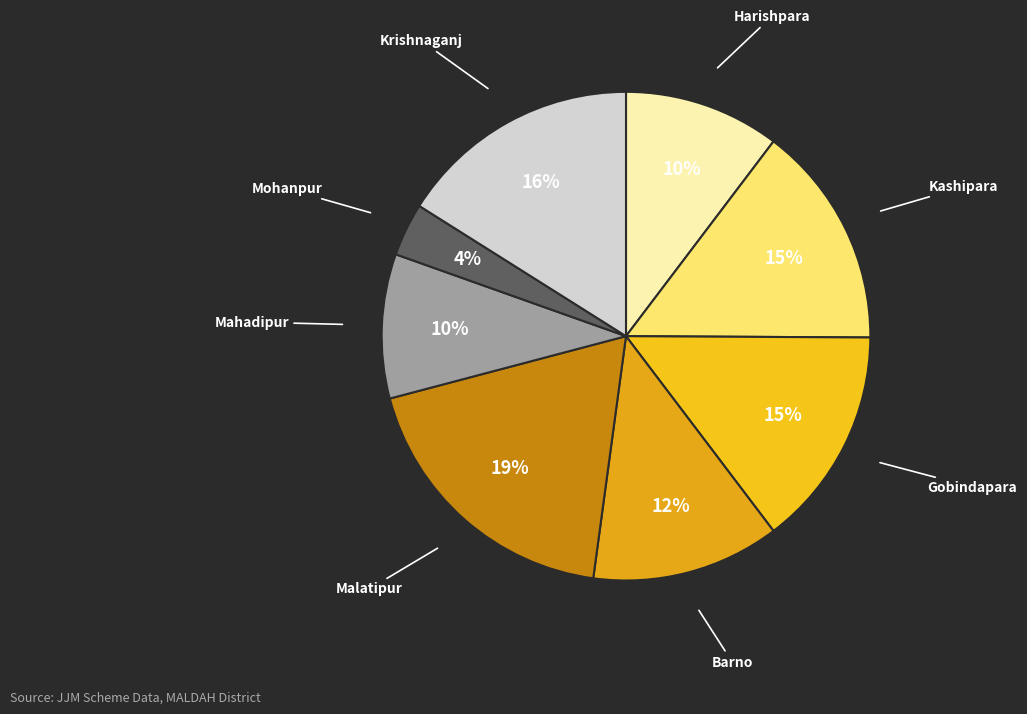

What percentage is the Barno slice, to the nearest percent?

12%